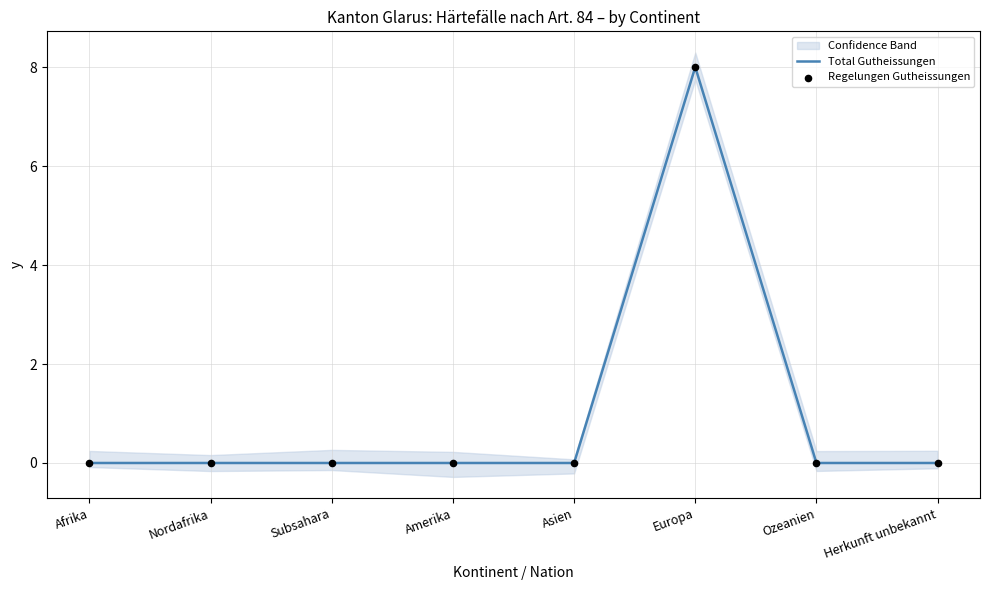

At which category is the sum across all series the highest?

Europa